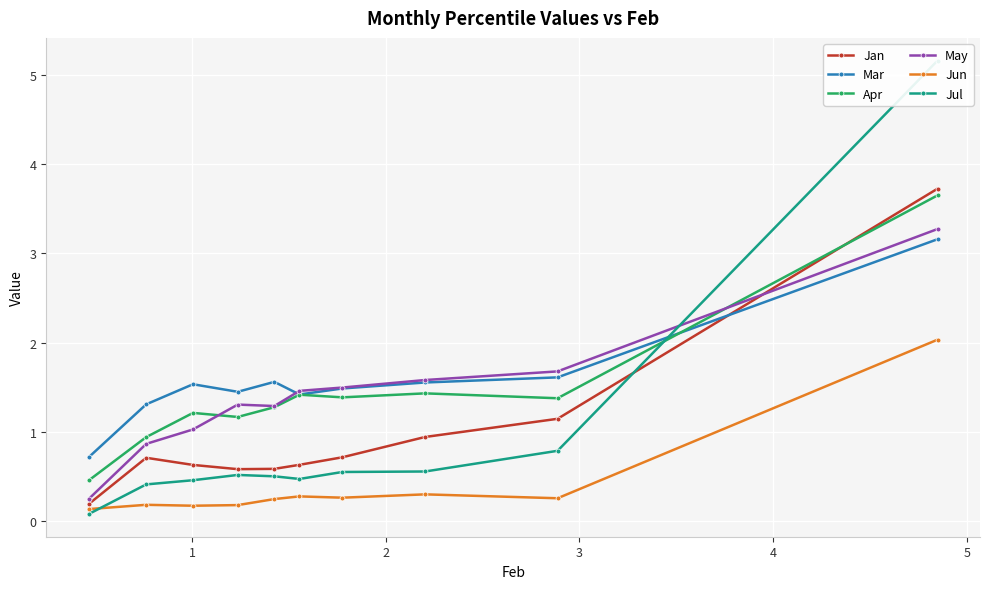

How many interior local valleys does the Mar series have?

2